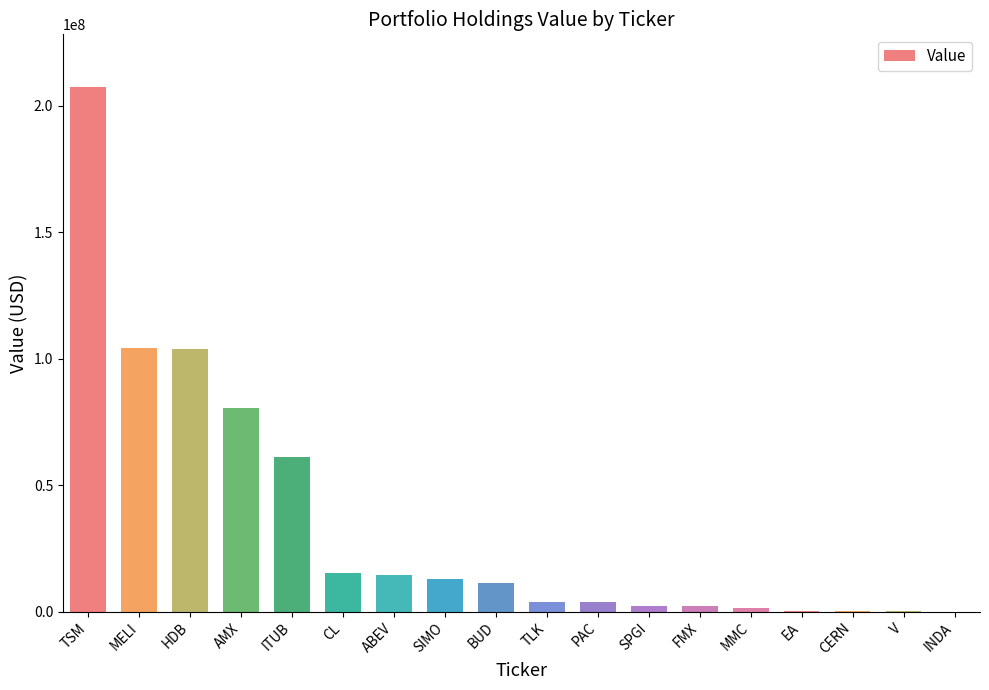

Which category has the highest value across all series?

TSM